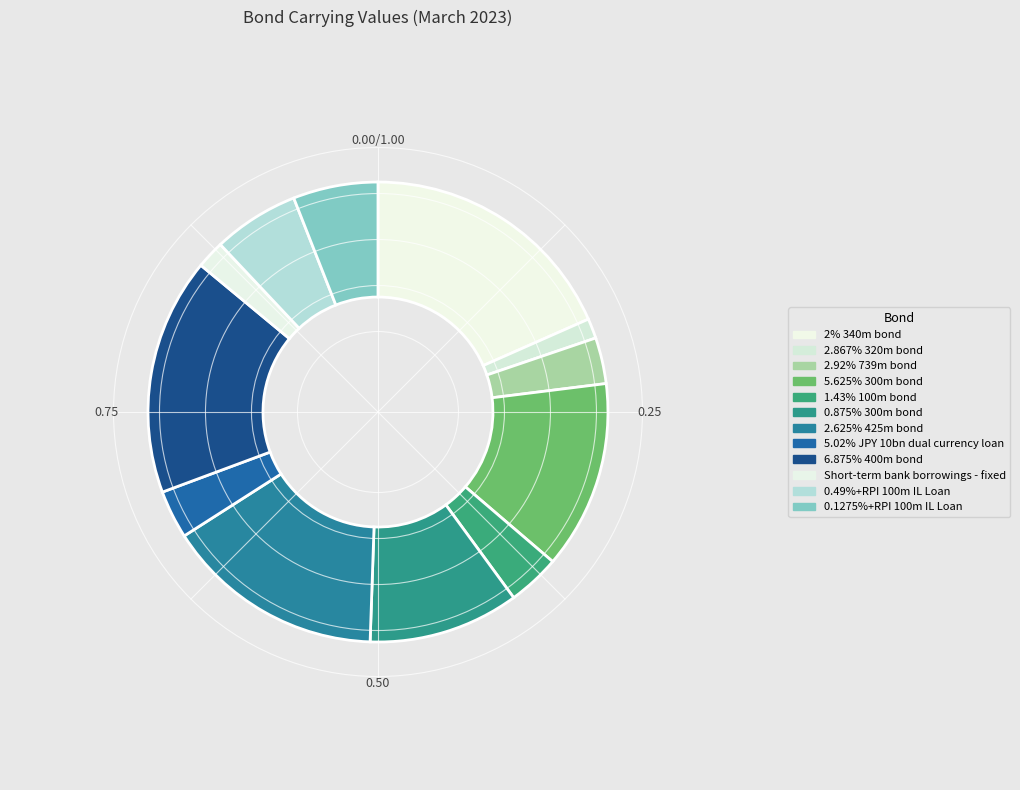

To the nearest percent, what percentage of the pie is 2.867% 320m bond?

1%